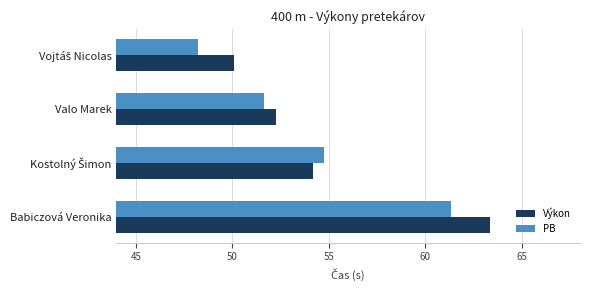

Which category has the highest value in the Výkon series?

Babiczová Veronika